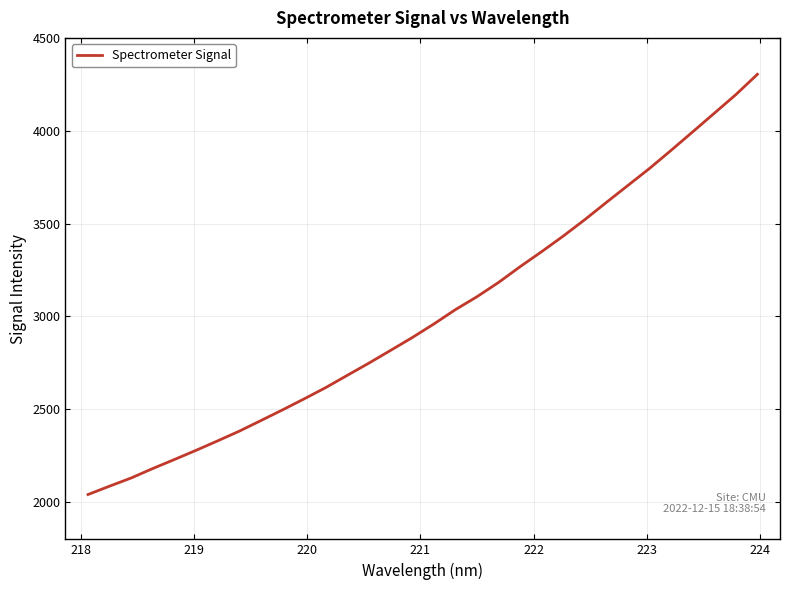

What is the difference between the maximum and minimum values?

2262.5